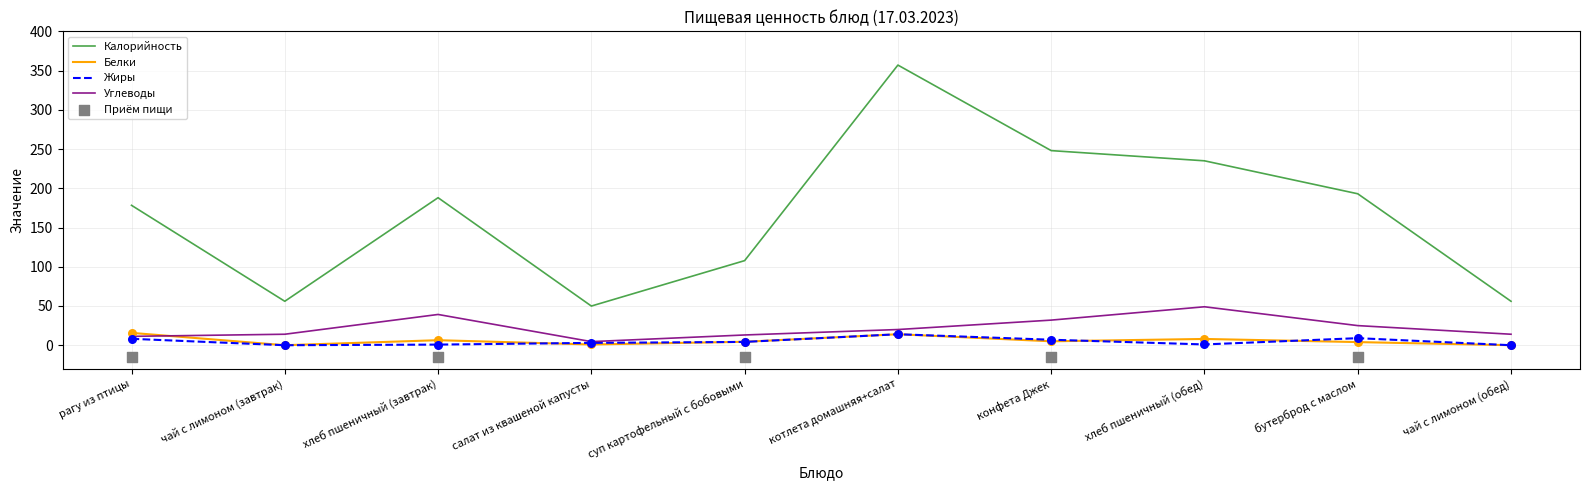

Which series has the largest Y range (max minus min)?

Калорийность